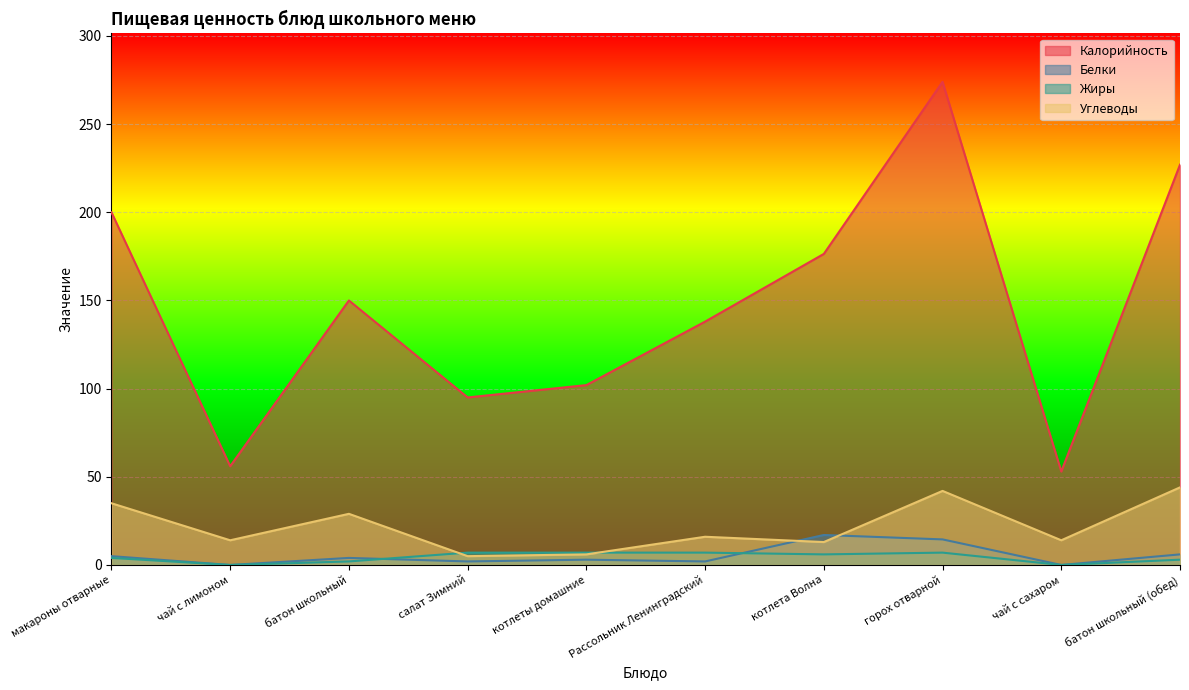

True or false: Калорийность and Жиры intersect in this chart.

False